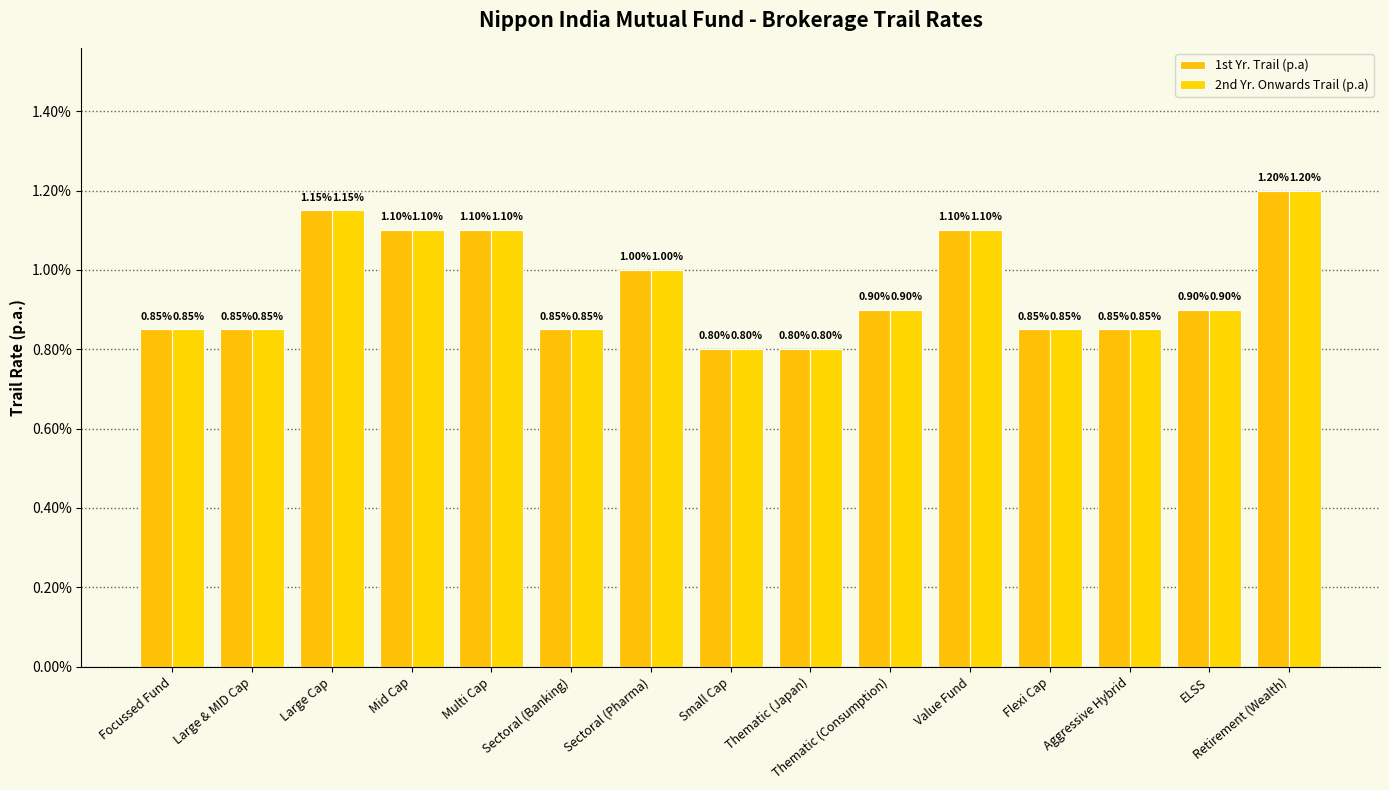

The value of 2nd Yr. Onwards Trail (p.a) at Small Cap is 0.8. True or false?

True